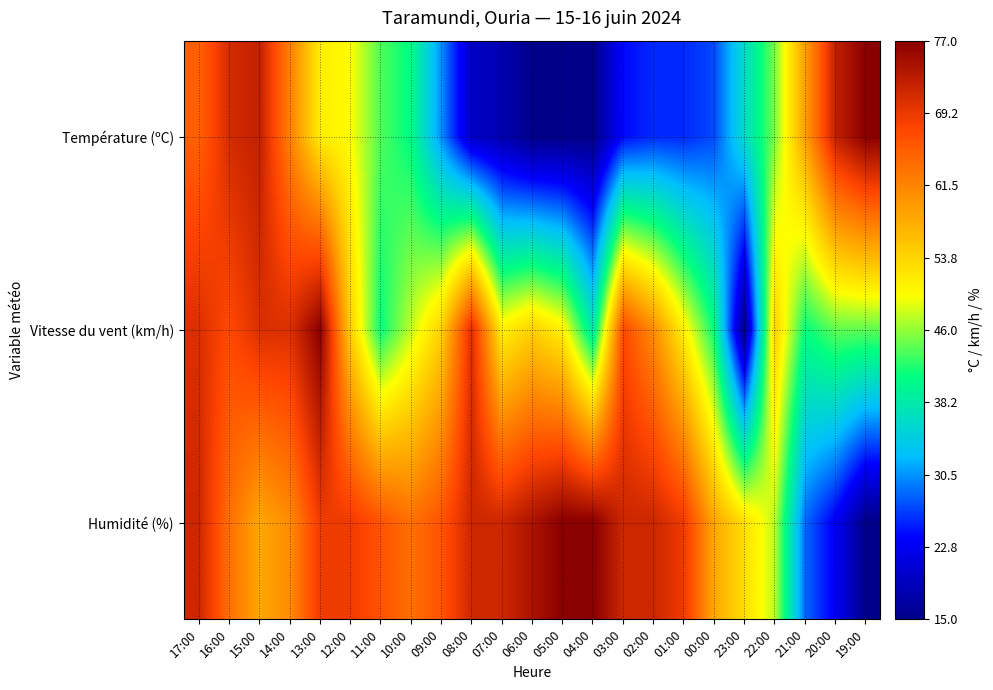

Count the number of categories in the chart.

23